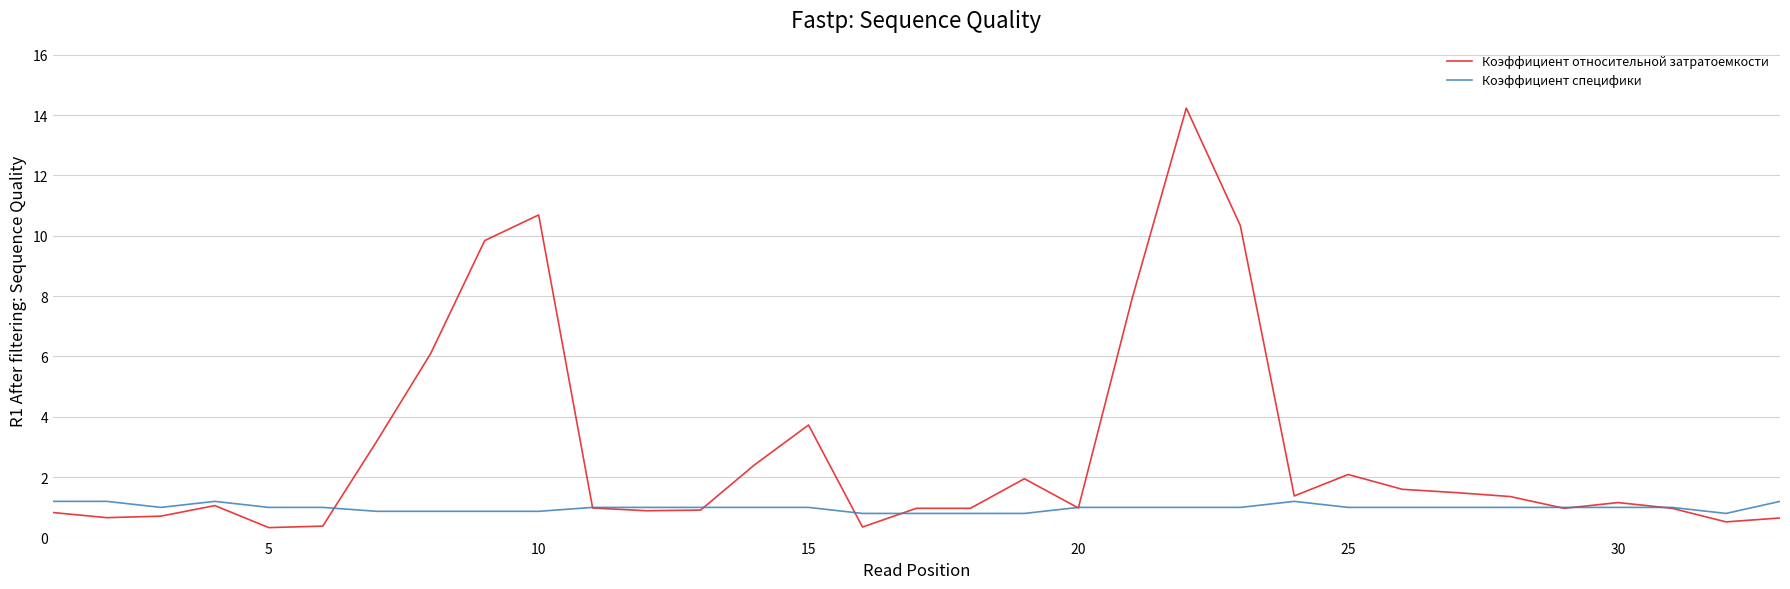

What is the difference between the maximum and minimum values in the Коэффициент относительной затратоемкости series?

13.9